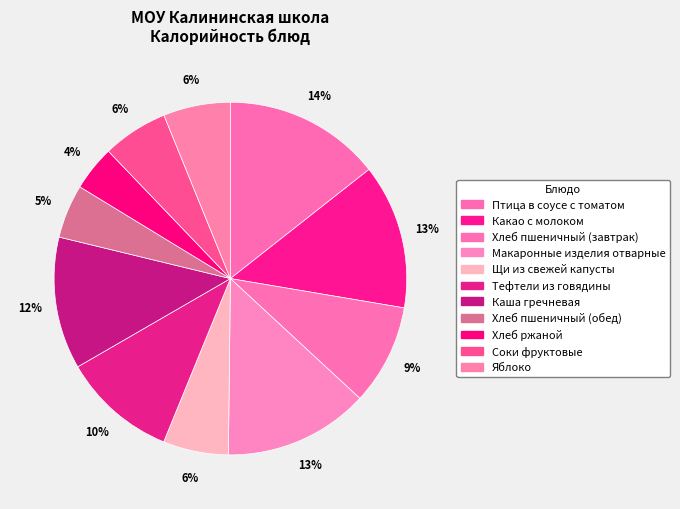

Which has a higher value, Какао с молоком or Хлеб ржаной?

Какао с молоком